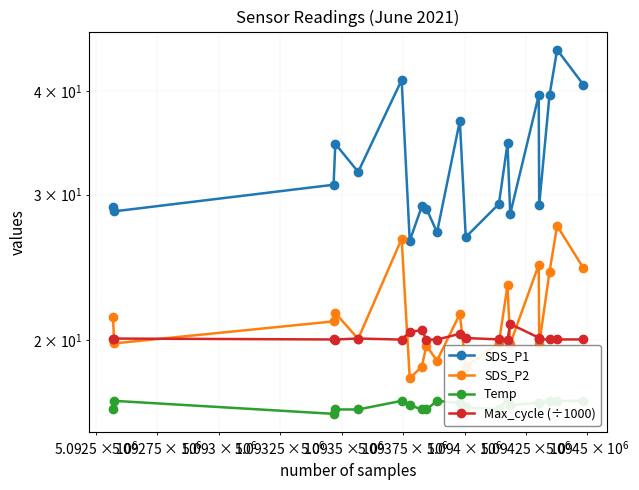

True or false: SDS_P2 has more than 1 interior local peaks.

True